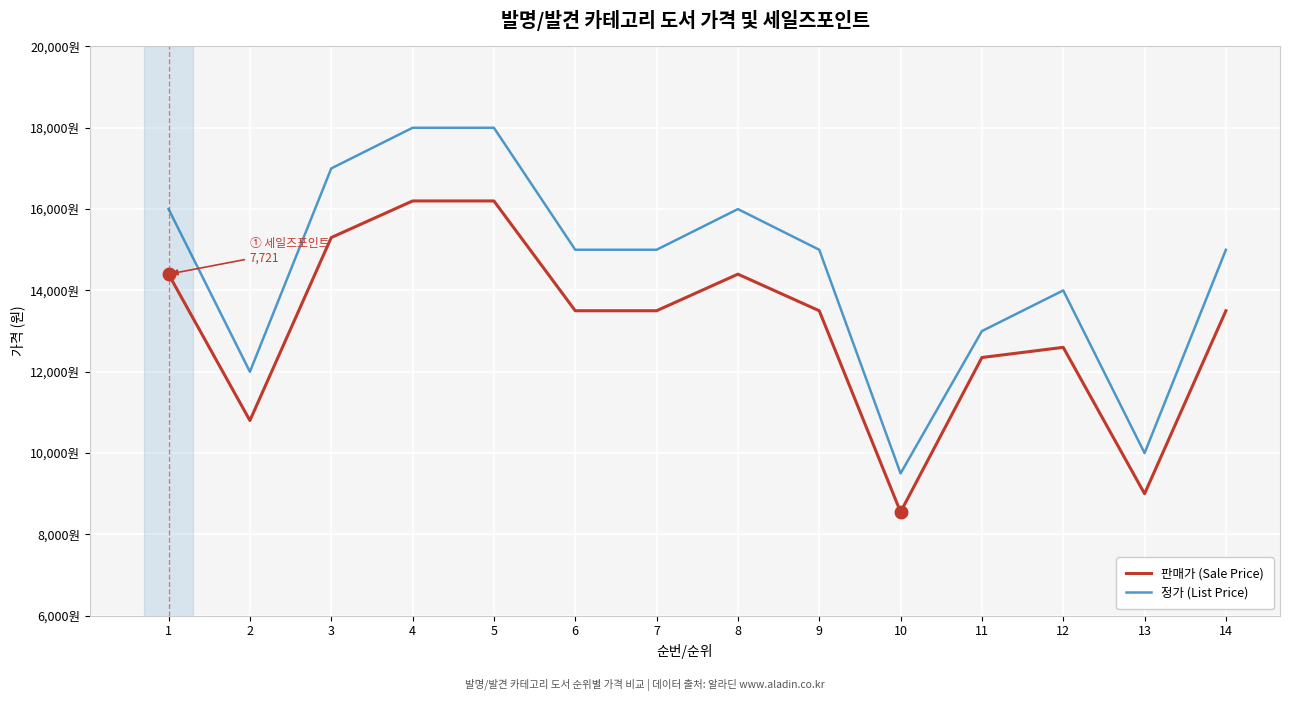

What are all the series names shown in the legend?

판매가 (Sale Price), 정가 (List Price)